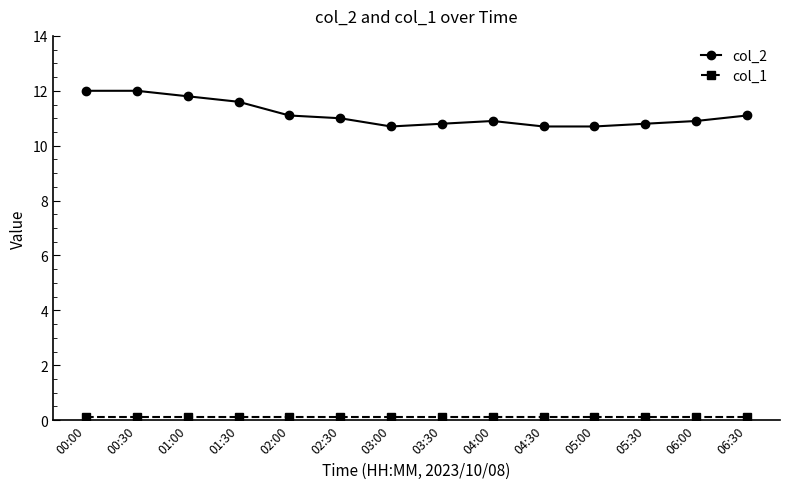

What is the sum of the col_2 values at 05:30 and 02:00?

21.9